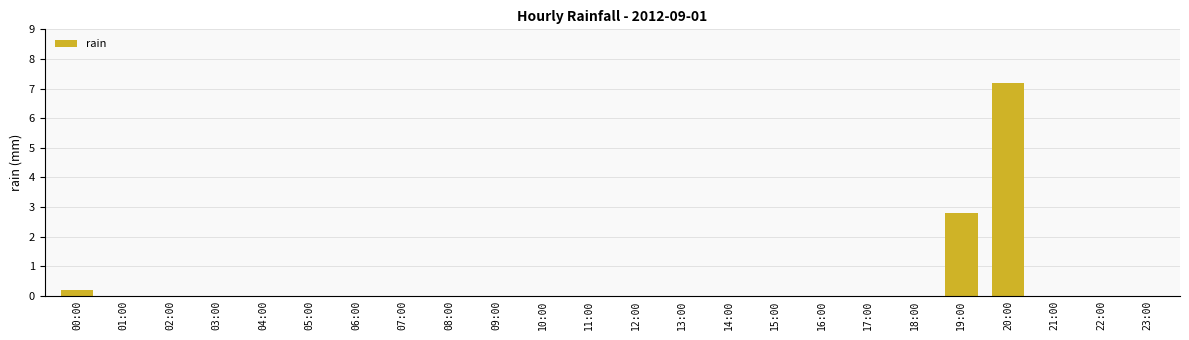

What is the change in value from 09:00 to 19:00?

+2.8